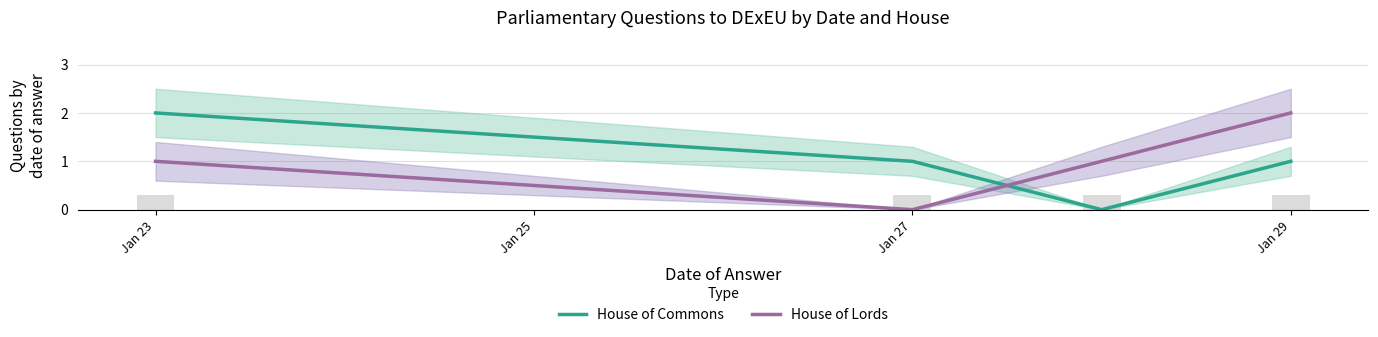

What is the average value of the House of Lords series?

1